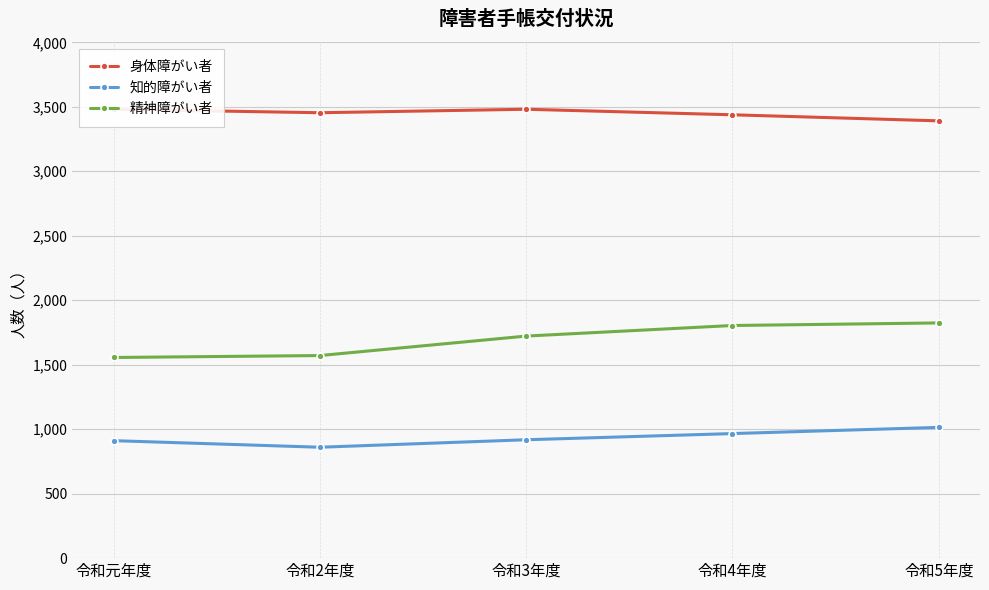

Count the number of categories in the chart.

5